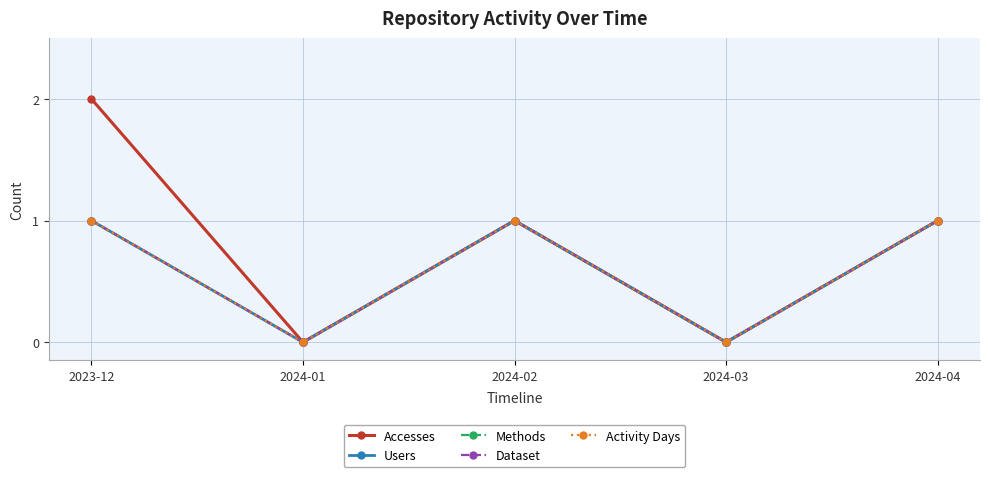

What is the maximum value shown in the chart?

2